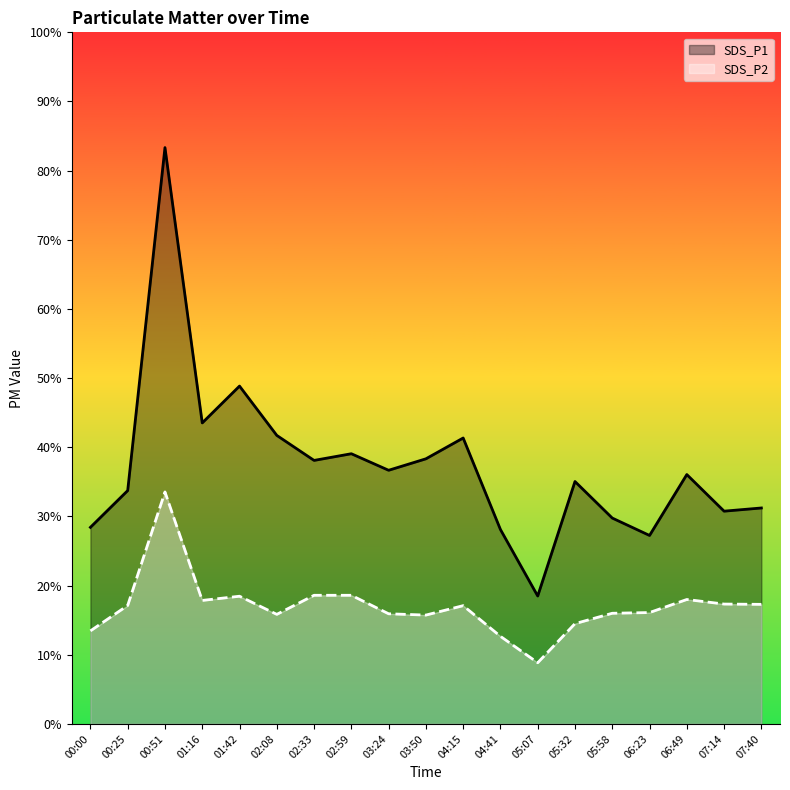

Which series has the largest range (max minus min)?

SDS_P1